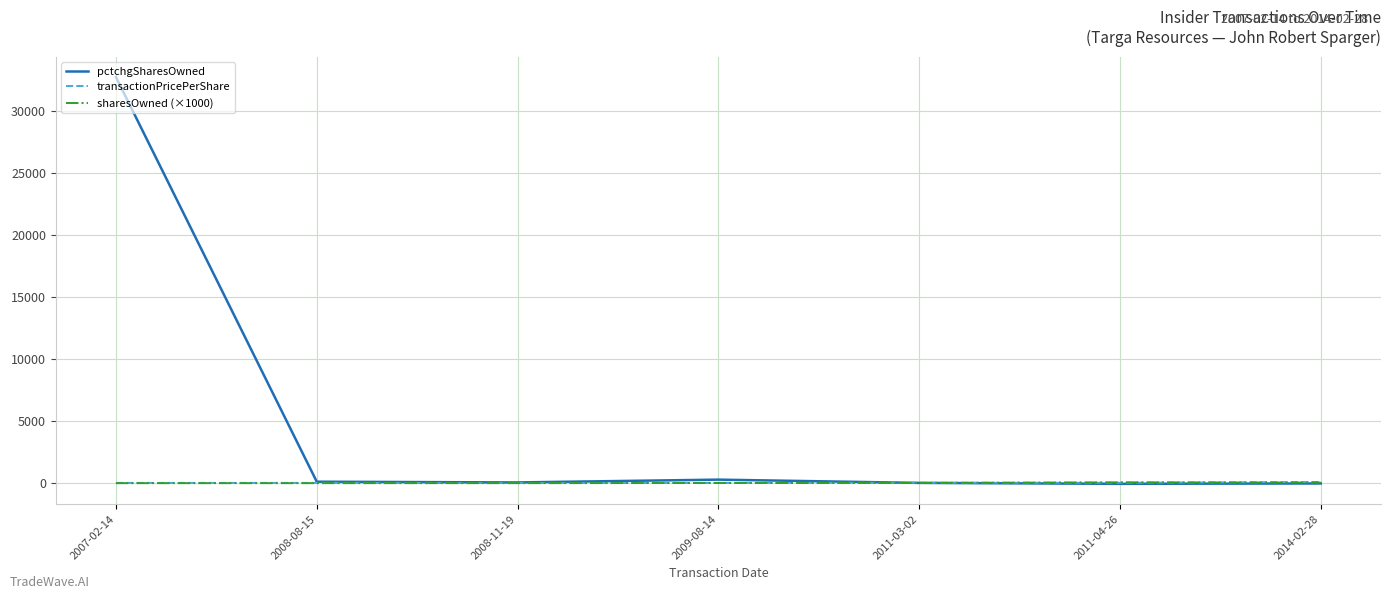

In sharesOwned (×1000), how many points are higher than both neighbors (excluding endpoints)?

1